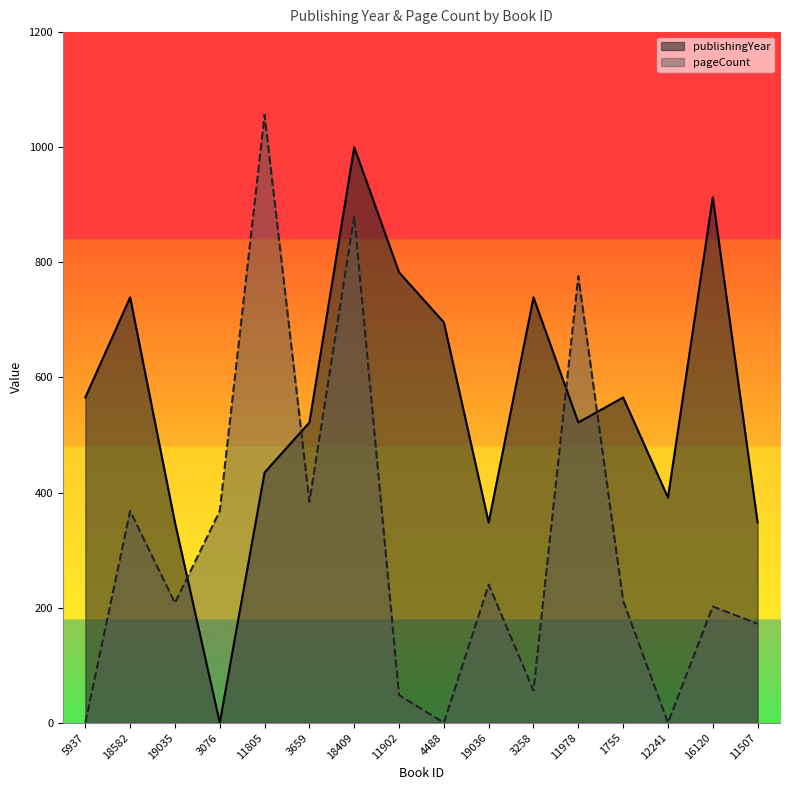

What is the sum of the pageCount values at 11902 and 11978?

824.0